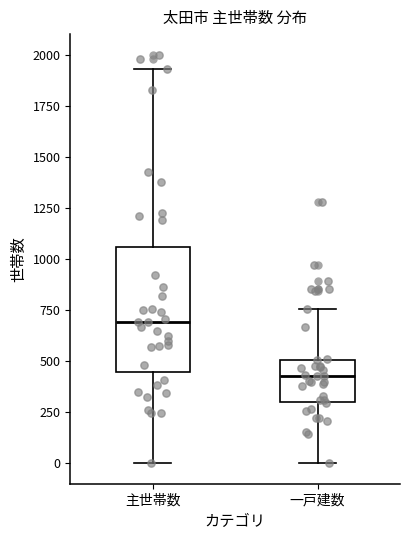

Which box's median line is the highest?

主世帯数